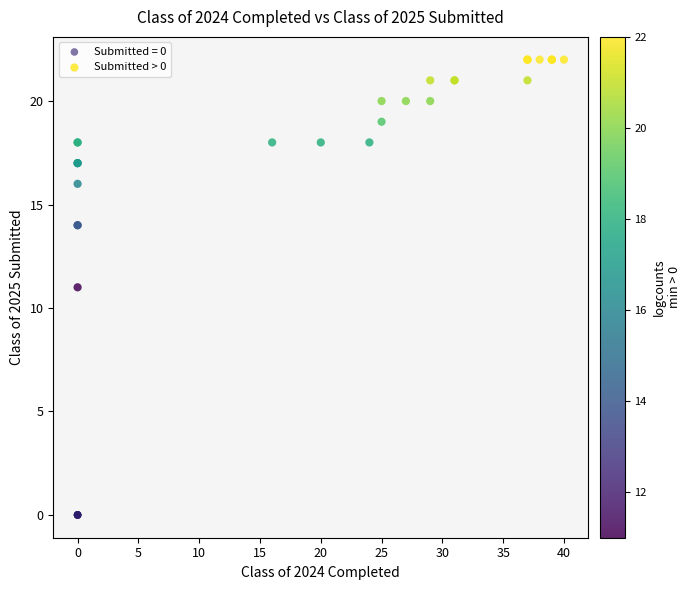

Which series reaches the minimum Y coordinate?

Submitted = 0